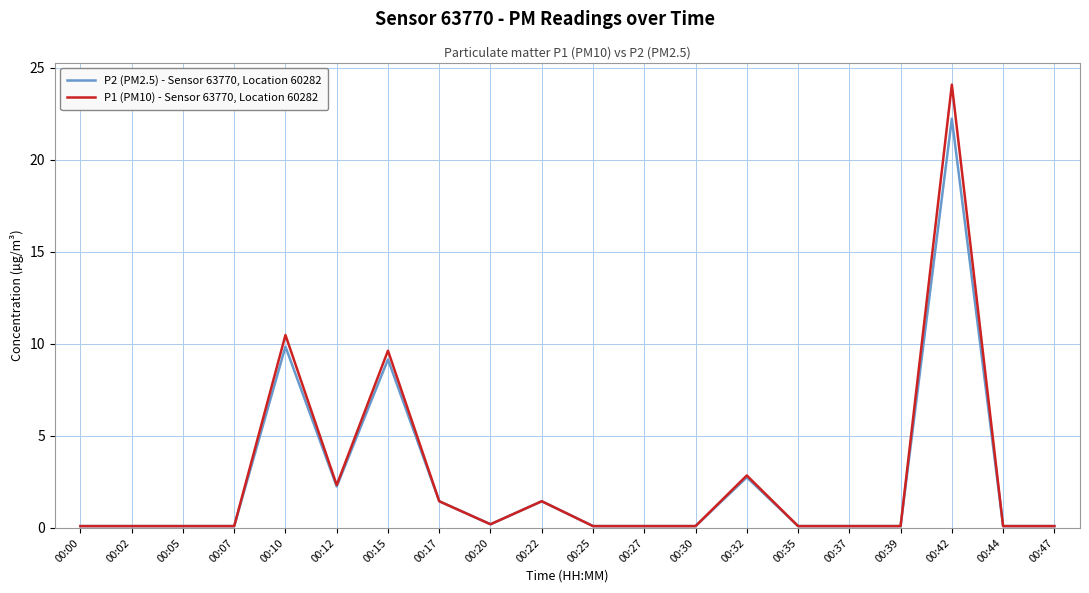

What is the highest value of the P2 (PM2.5) - Sensor 63770, Location 60282 series?

22.2